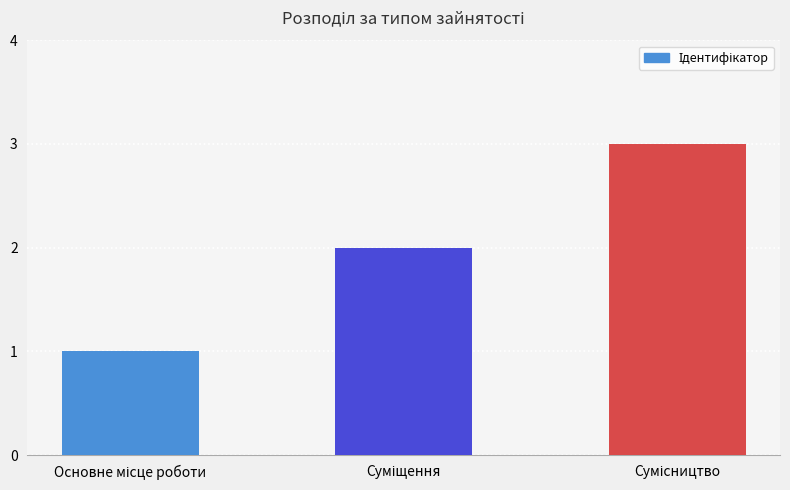

What is the maximum value shown in the chart?

3